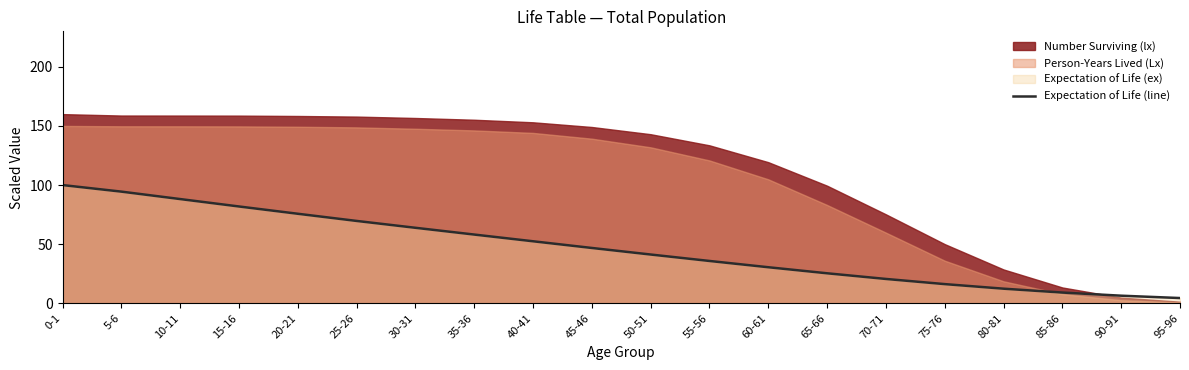

The value of Expectation of Life (line) at 55-56 is 35.8. True or false?

True